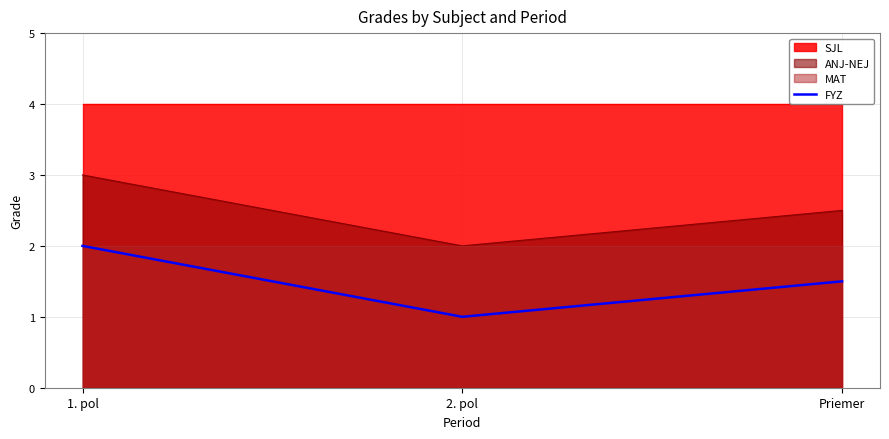

What is the label of the 2nd point from the left?

2. pol